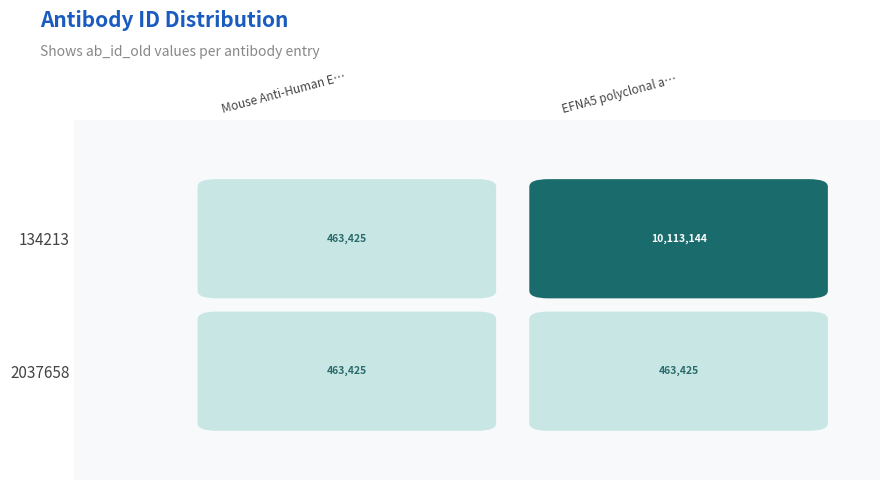

What is the maximum value shown in the chart?

10113144